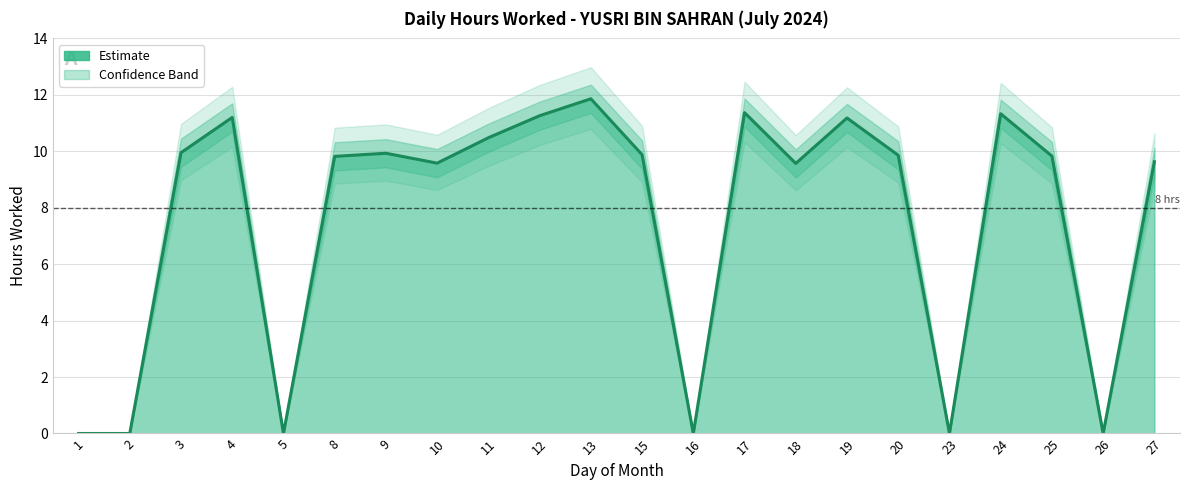

At which category does the data reach its first local valley?

5